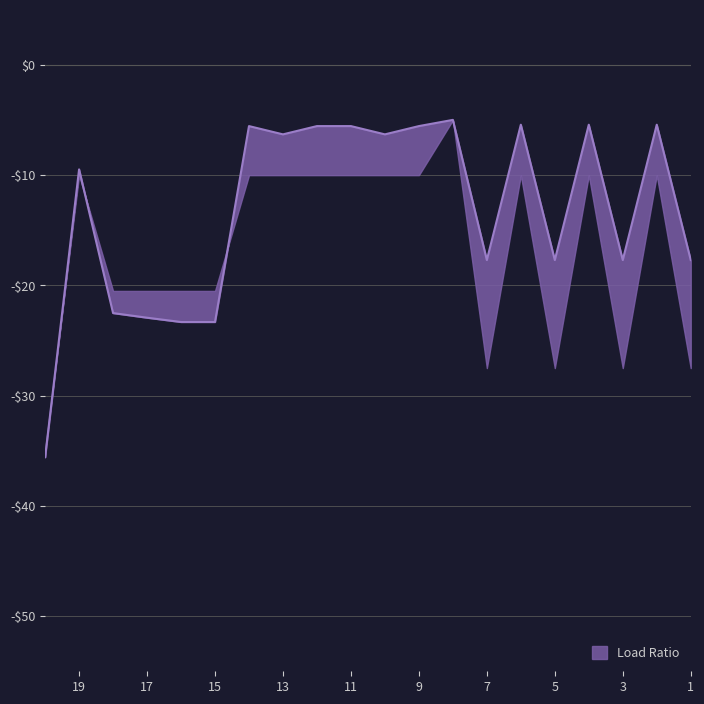

Count the number of categories in the chart.

20